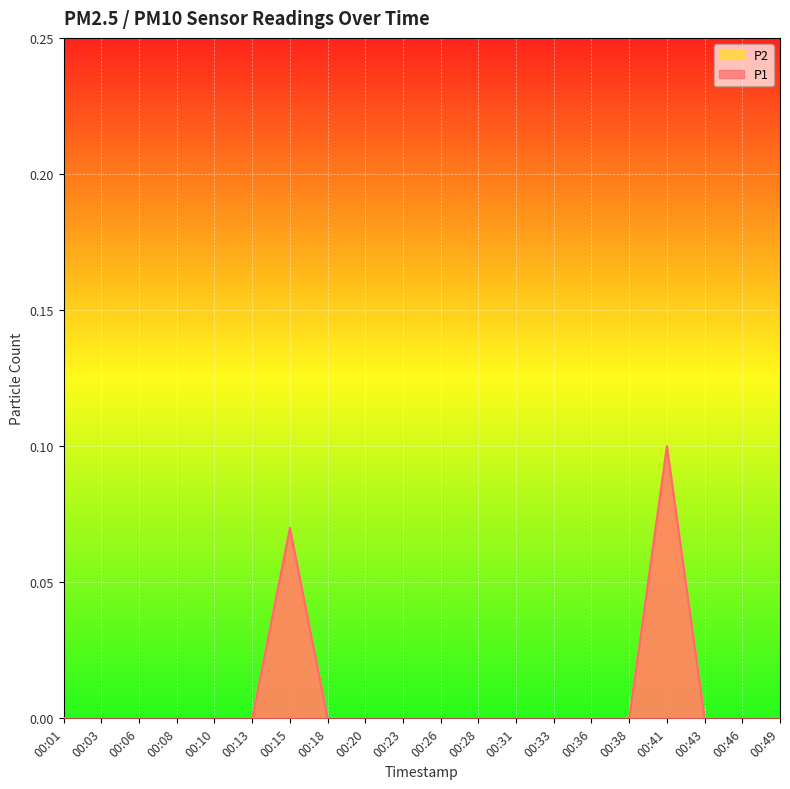

True or false: P1 has a value of -0.0 at 00:08.

False